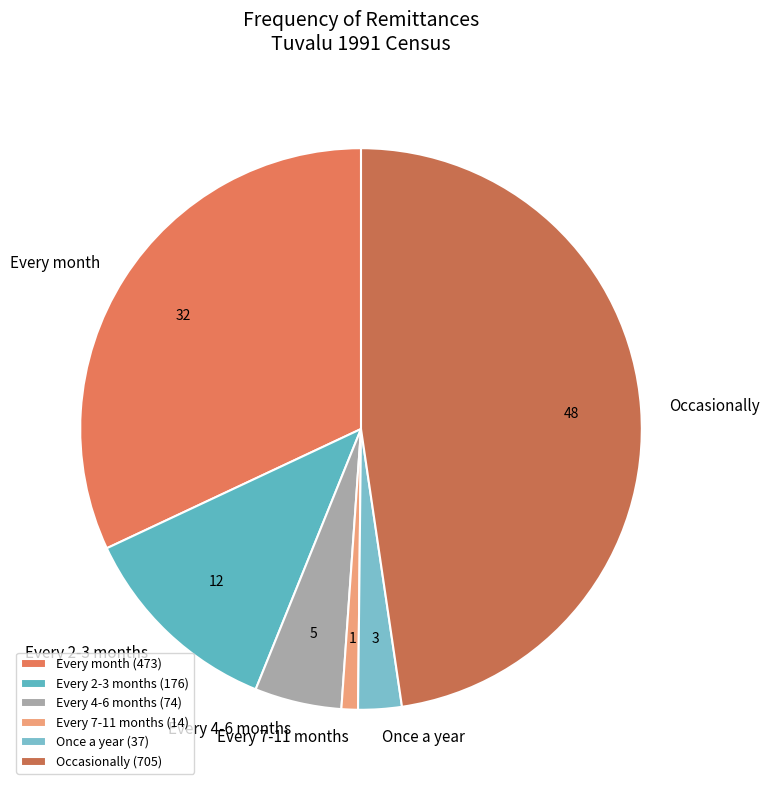

How many segments does this pie chart have?

6